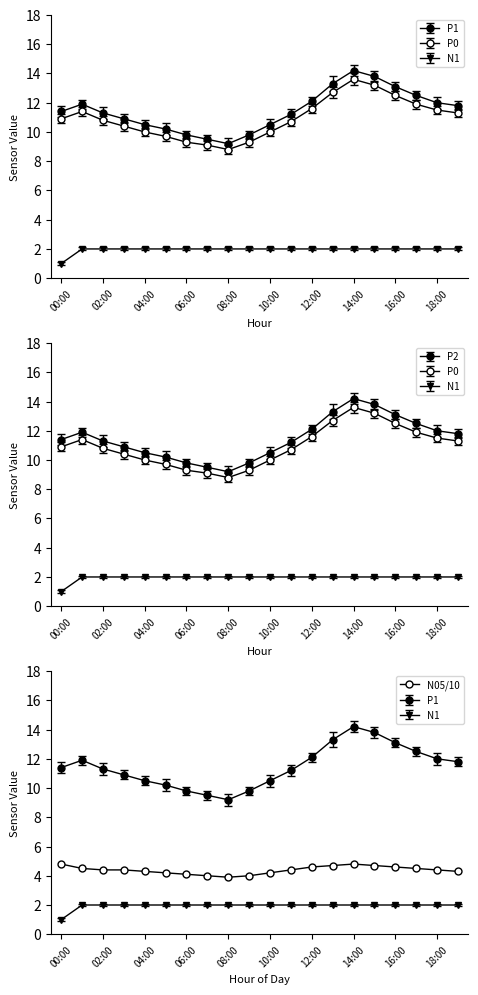

At which category does P2 reach its first local peak?

01:00